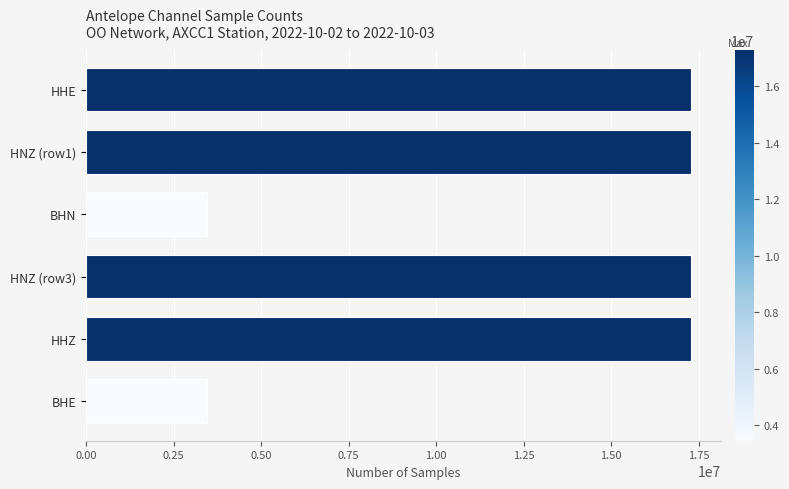

What is the ratio of the value at HNZ (row1) to the value at BHE?

5.0